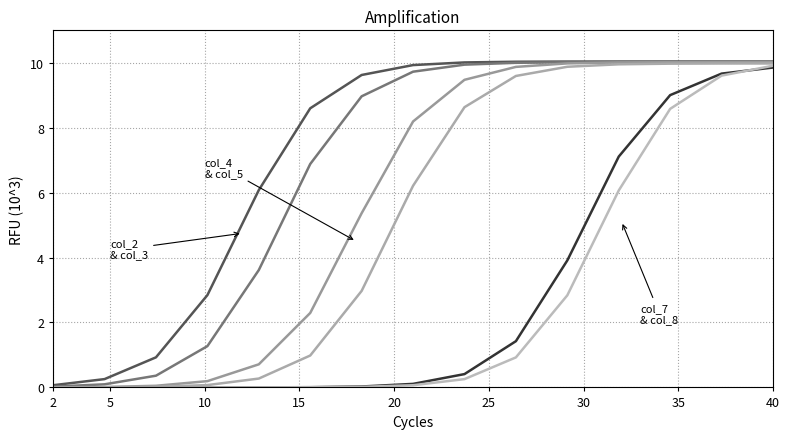

Is this an area chart (filled region under the line)?

No